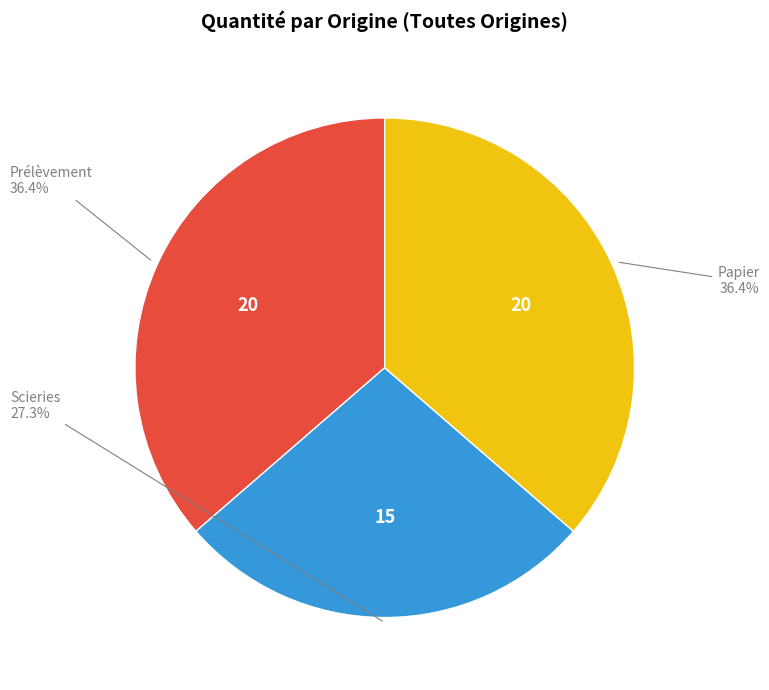

Is there a majority slice in this chart?

No